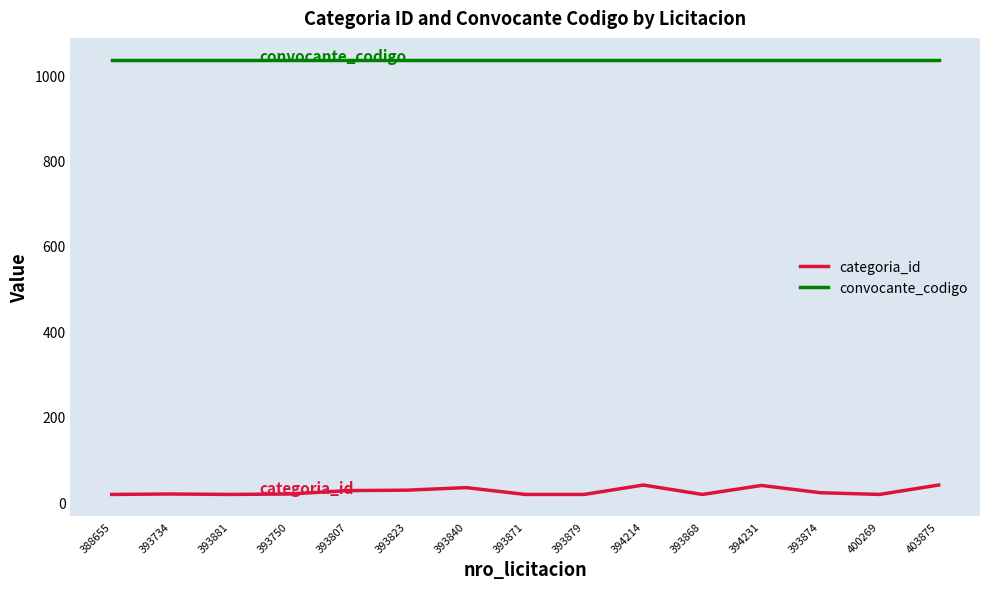

Is it true that categoria_id equals 18 at 393879?

True